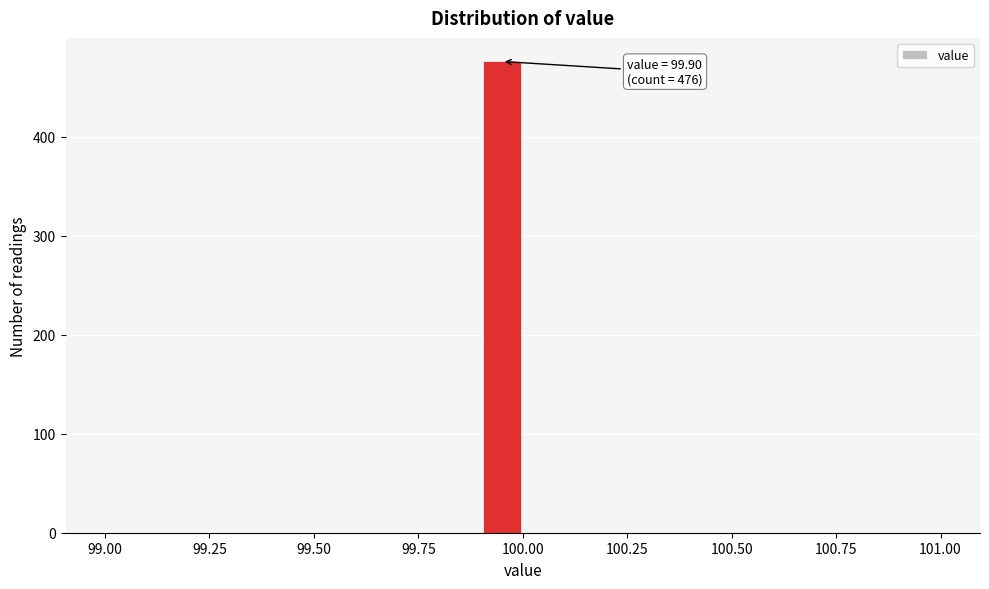

Around what value on the x-axis is the tallest bar? Give the approximate position of its centre, as read against the axis.

99.95